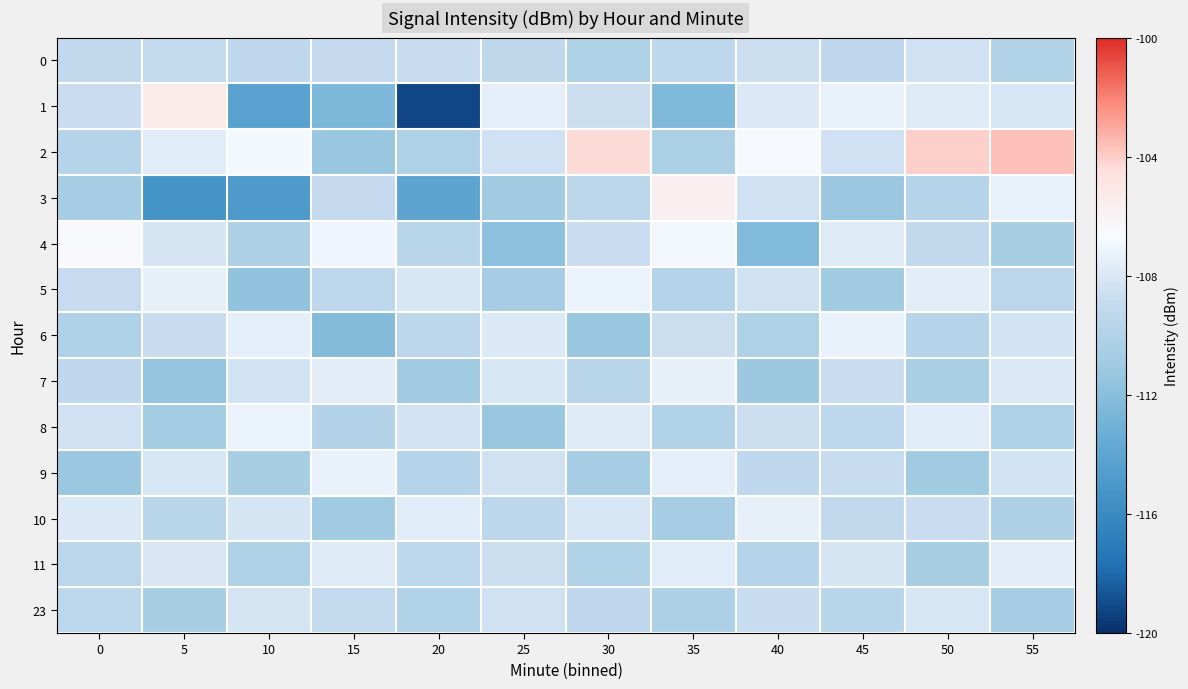

What is the greatest value displayed?

-103.6